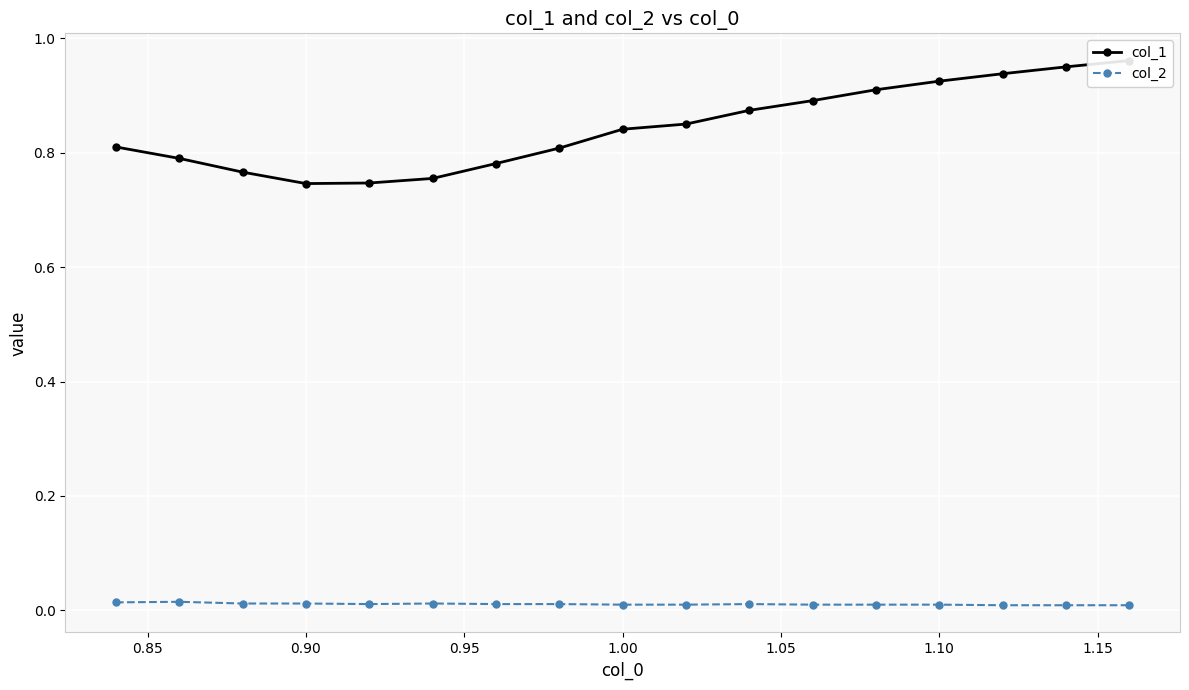

True or false: col_2 has a value of 0.0 at 1.10.

True